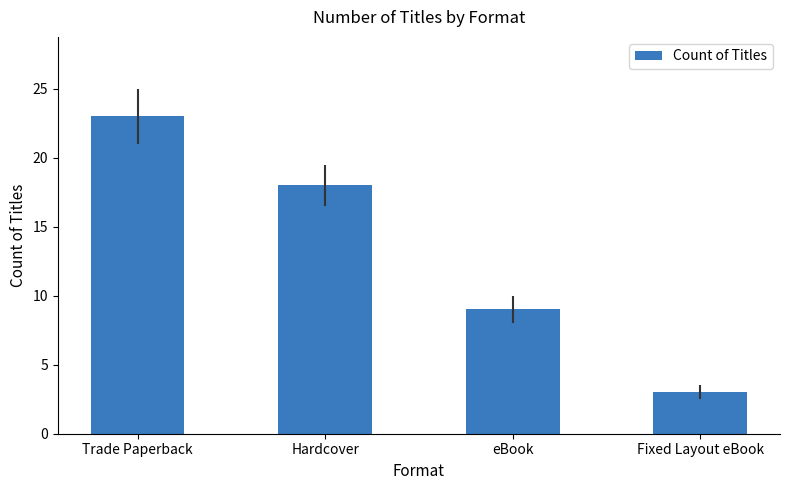

Between Fixed Layout eBook and eBook, which is larger?

eBook